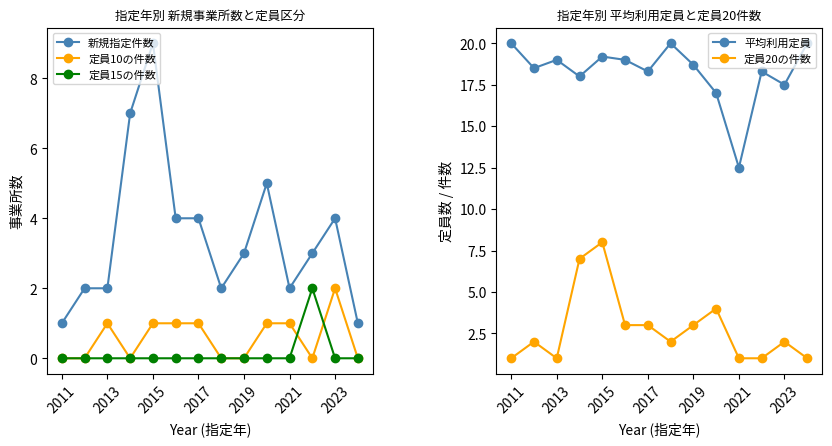

At how many categories does at least one series exceed 14?

13